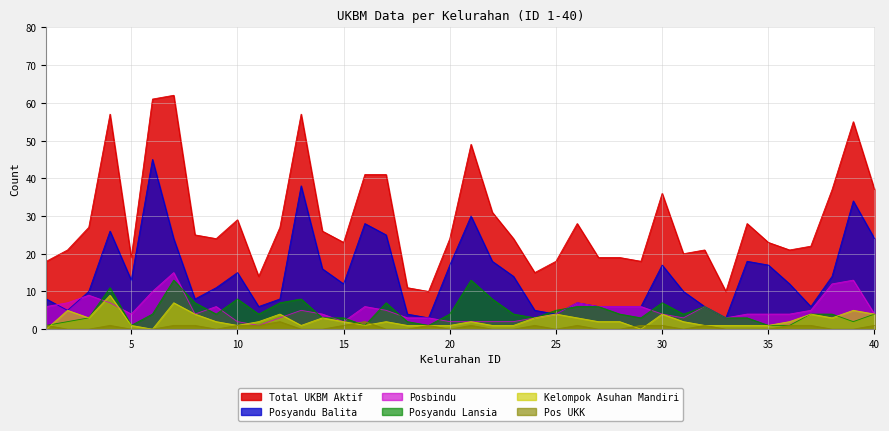

Is it true that pos_ukk equals 1 at 28?

False